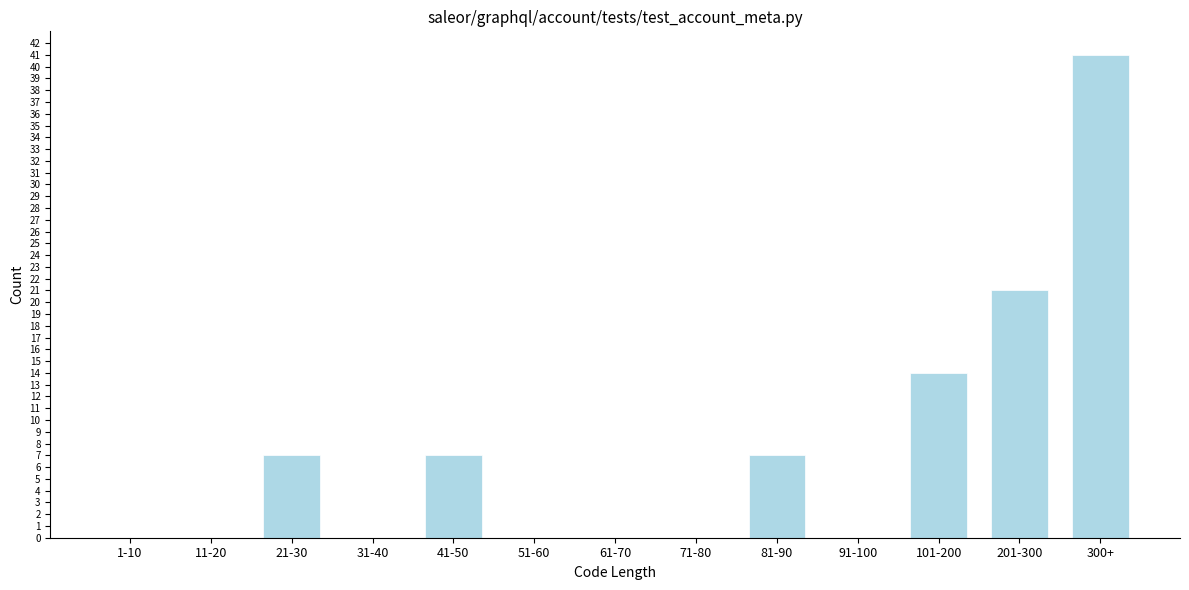

Reading left to right, transcribe all the data shown in this chart.

1-10=0	11-20=0	21-30=7	31-40=0	41-50=7	51-60=0	61-70=0	71-80=0	81-90=7	91-100=0	101-200=14	201-300=21	300+=41